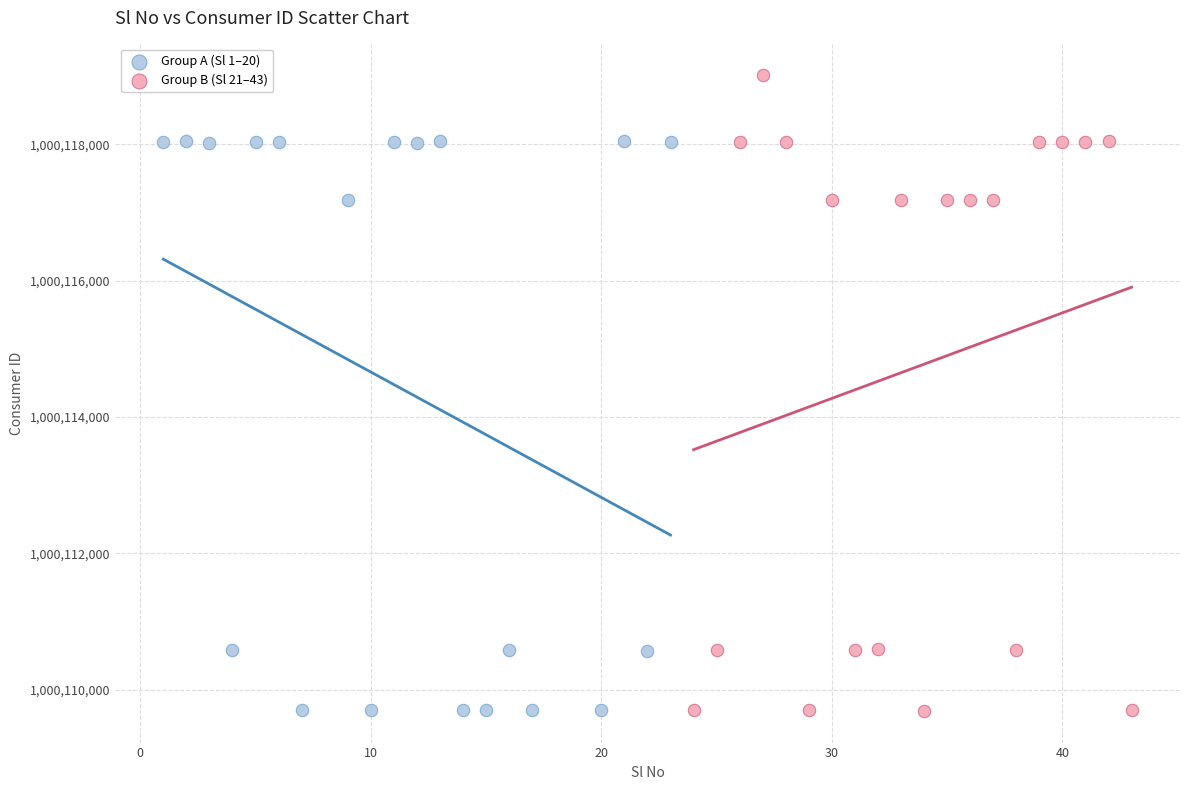

What are all the series names shown in the legend?

Group A (Sl 1–20), Group B (Sl 21–43)